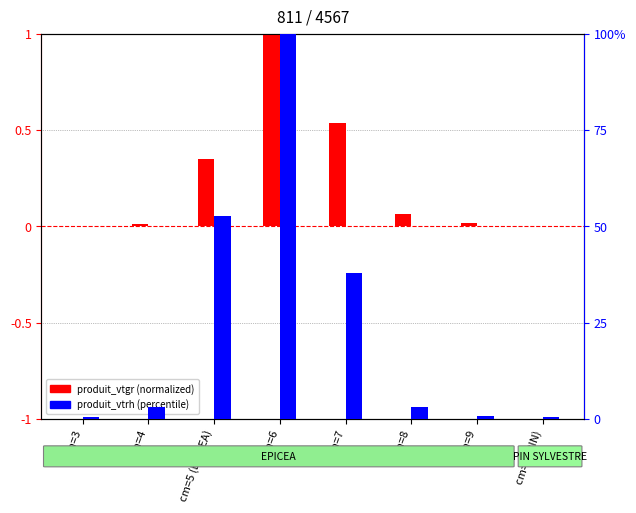

Where does the produit_vtrh (percentile) series first go above 3?

cm=4